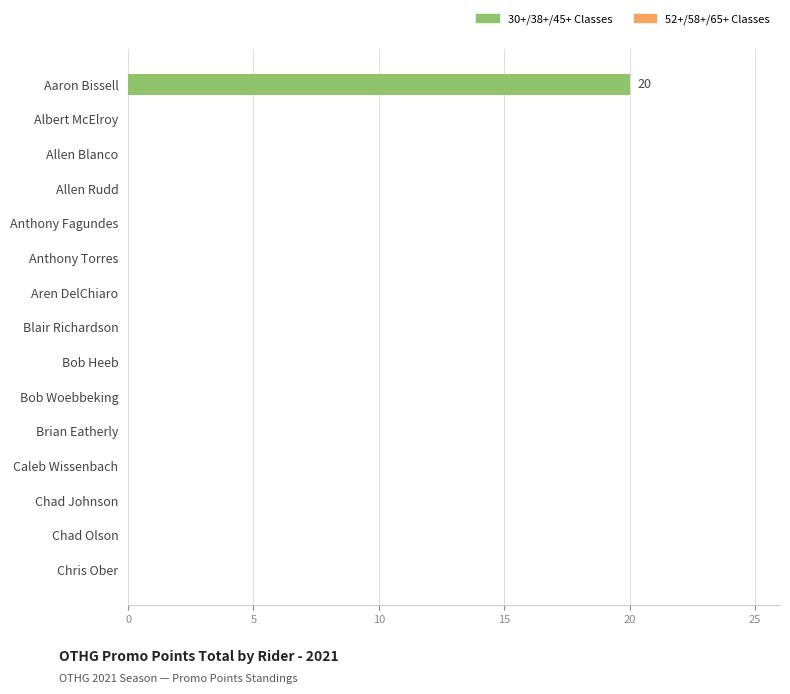

True or false: the data shows 10 at Chad Johnson.

False